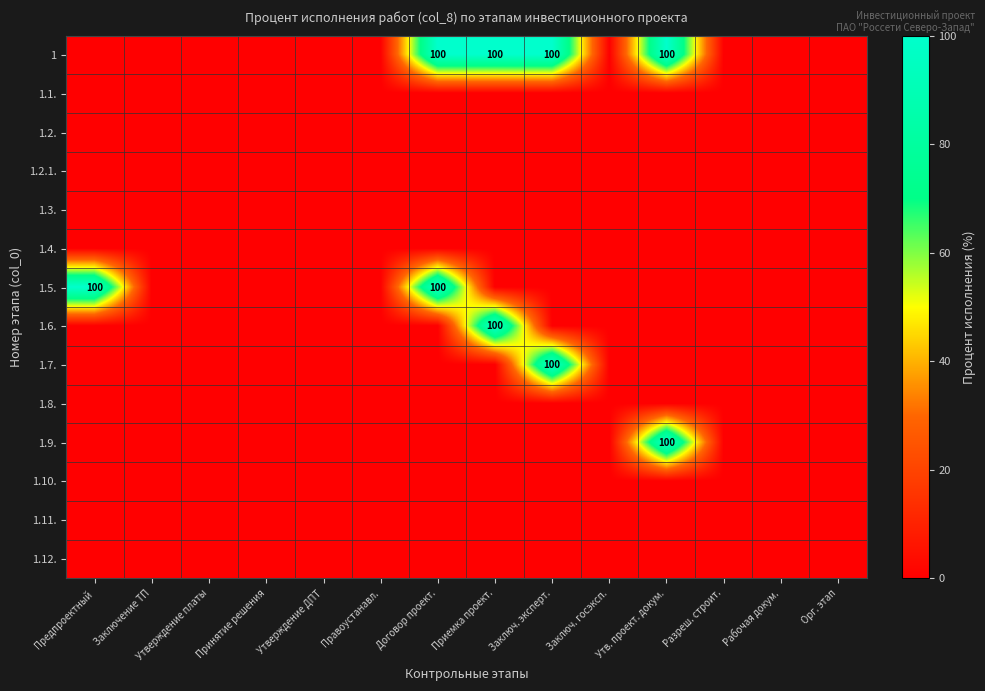

The 1.10. series shows 0 at Разреш. строит.. True or false?

True